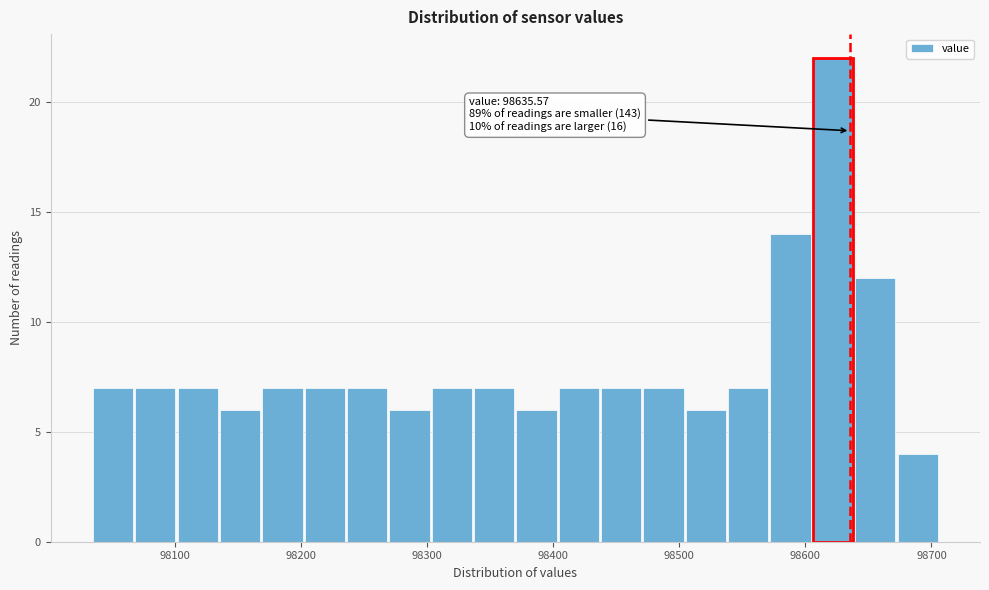

Around what value on the x-axis is the tallest bar? Give the approximate position of its centre, as read against the axis.

98620